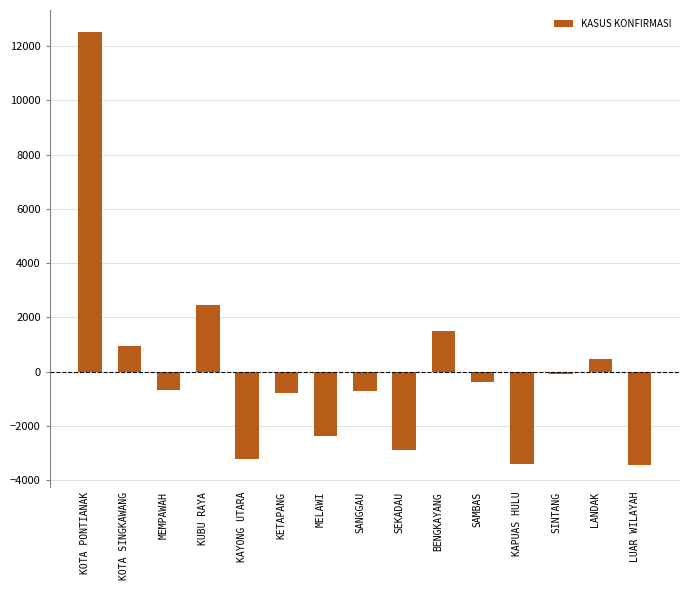

What is the maximum value shown in the chart?

12523.7